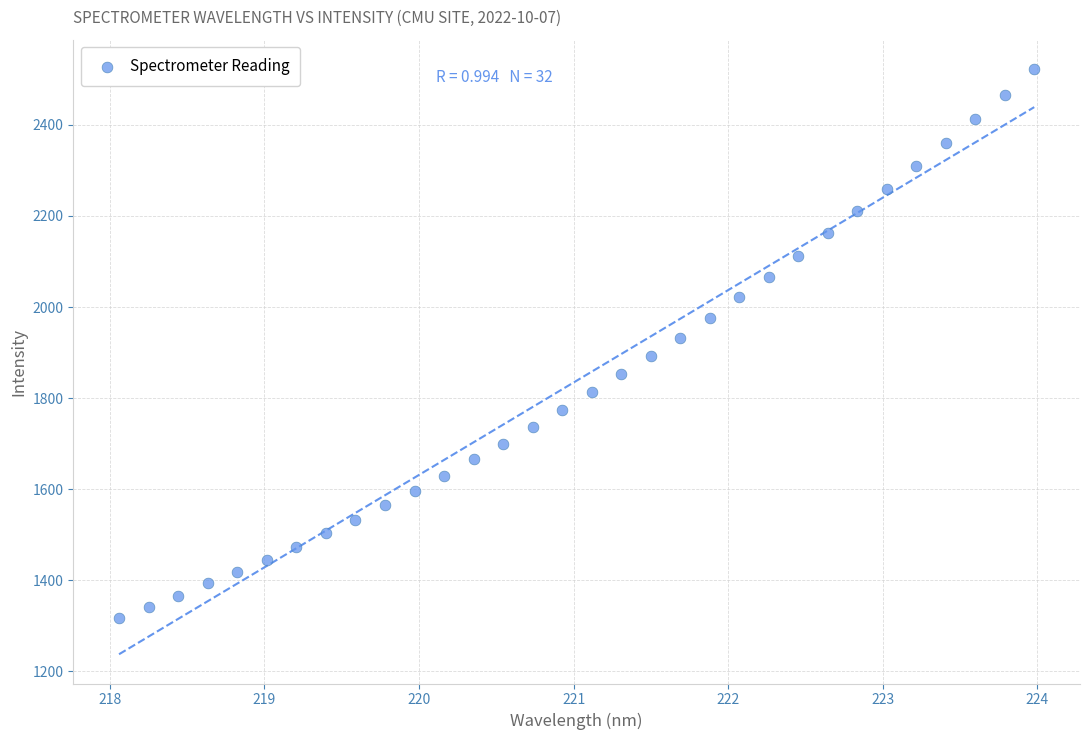

What is the range of Y values (max minus min)?

1206.2